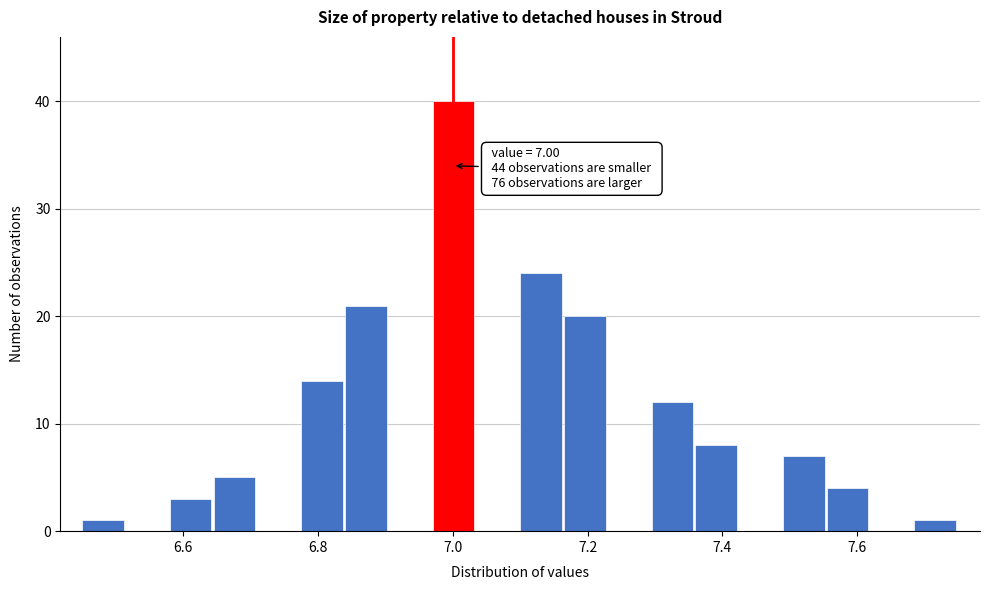

Read against the x-axis, roughly where is the centre of the tallest bar?

7.00